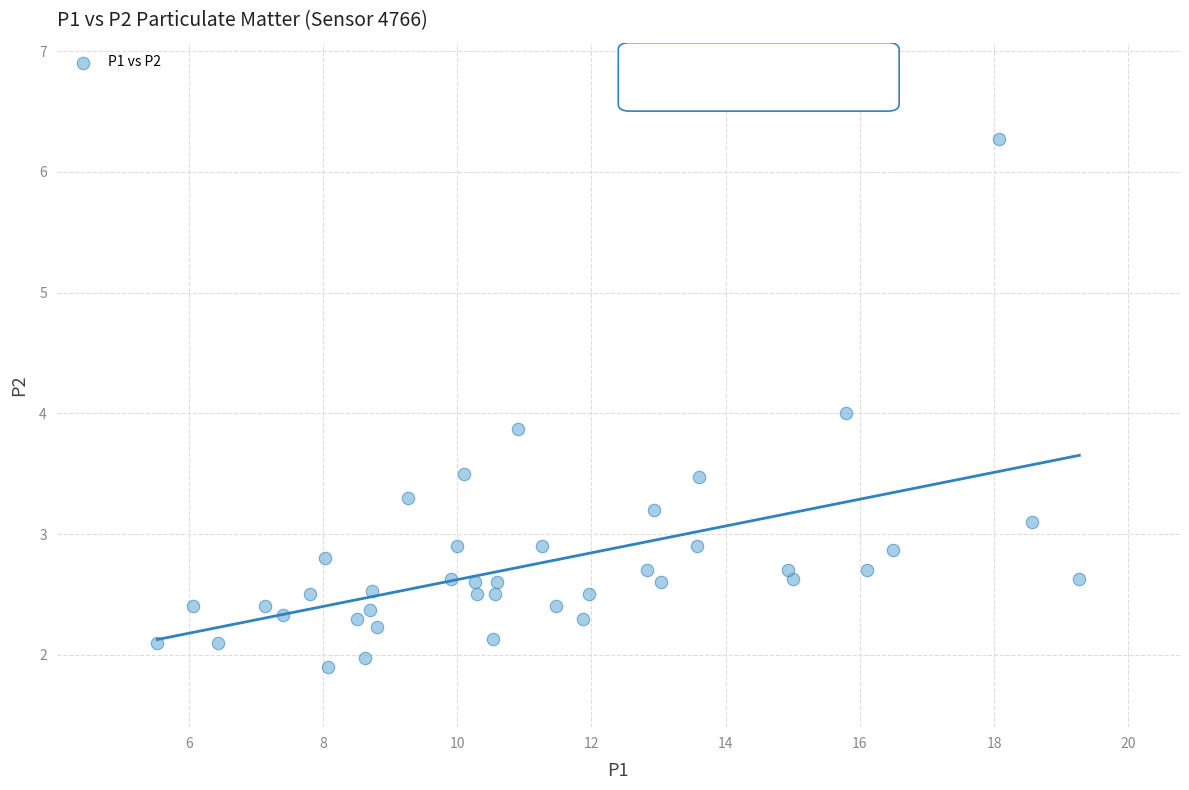

What is the range of X values (max minus min)?

13.7